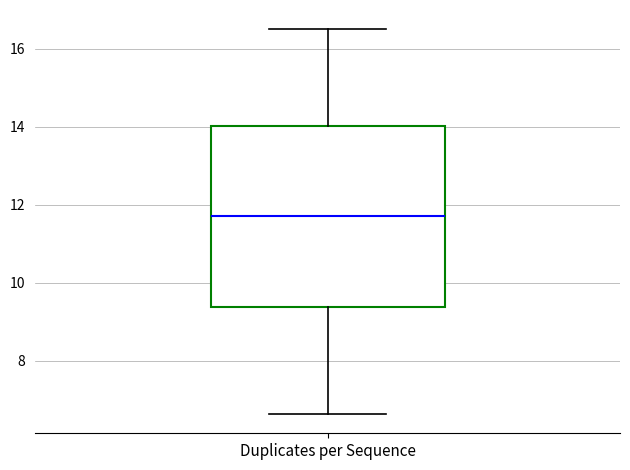

Read this box plot against the y-axis: the position of the median line, the range covered by the box, and the ends of both whiskers. The values are not printed on the chart, so give them approximately, as read against the axis.

median 11.8, box 9.4 to 14.0, whiskers 6.6 to 16.6